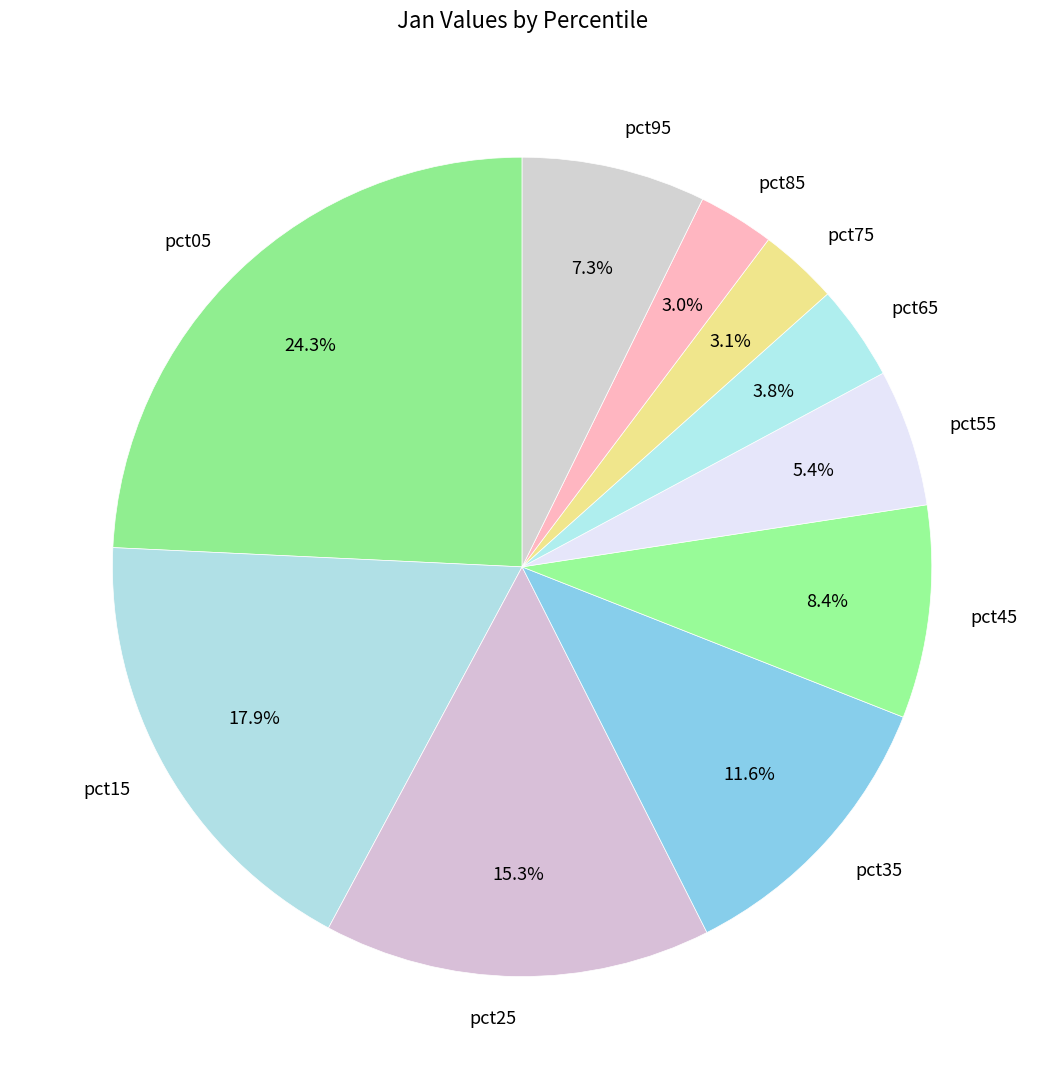

To the nearest percent, what is the average slice percentage?

10%